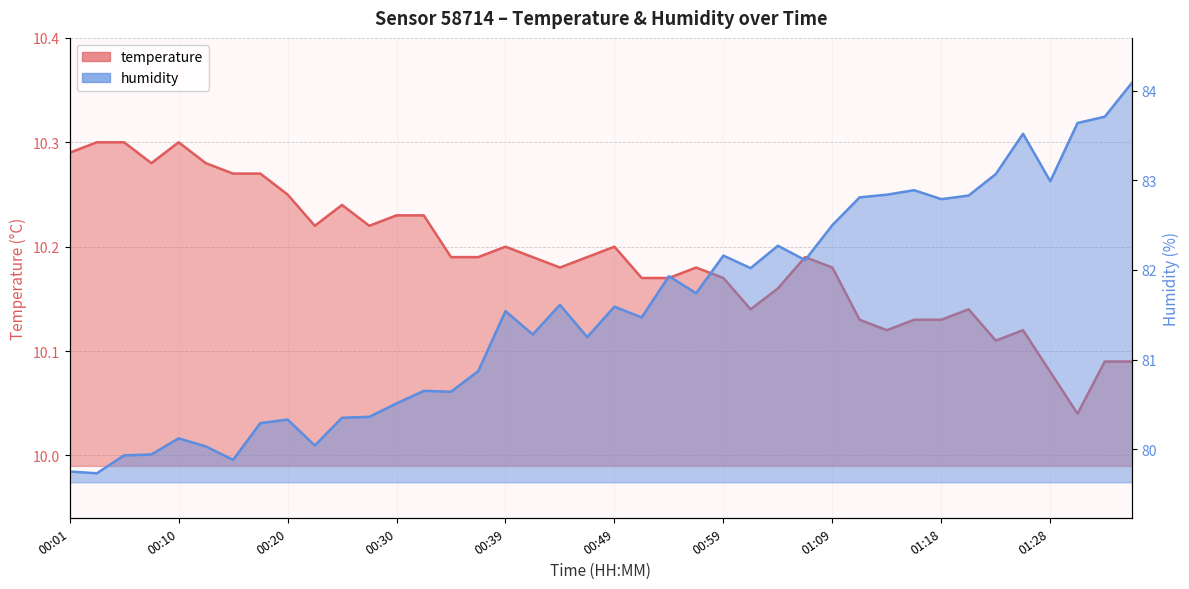

What is the total value across all series at 00:39?

91.7